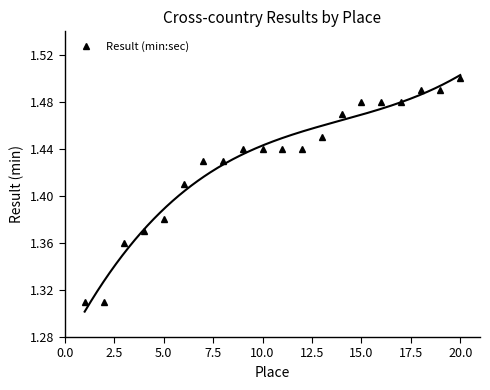

Count the Result (min:sec) values in the range 1 to 2.

20